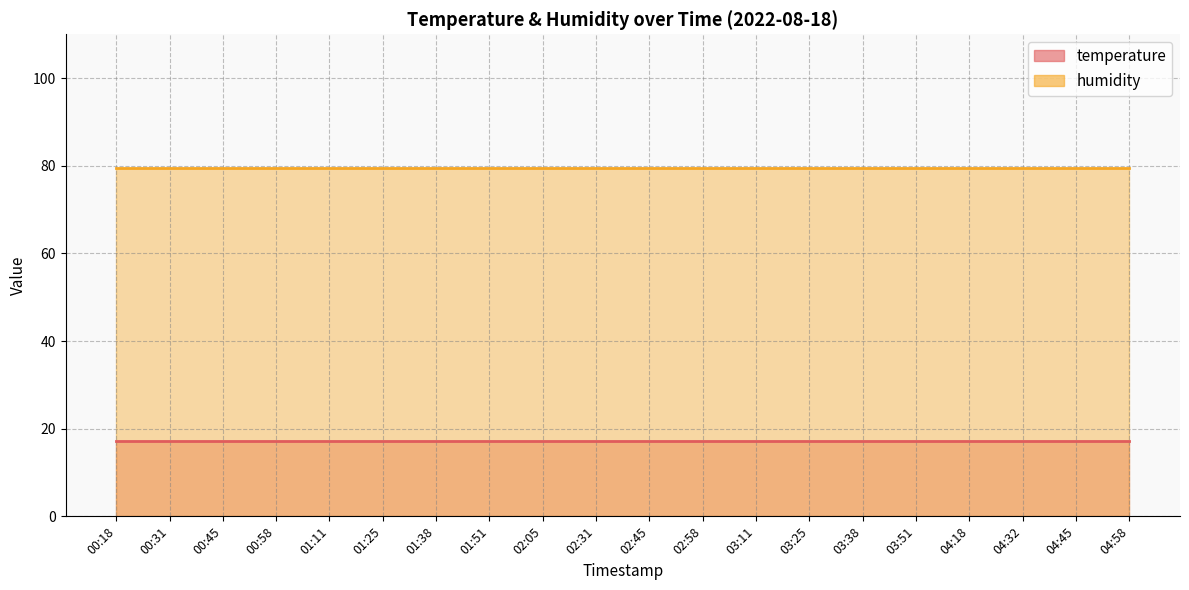

At how many categories does at least one series exceed 41?

20